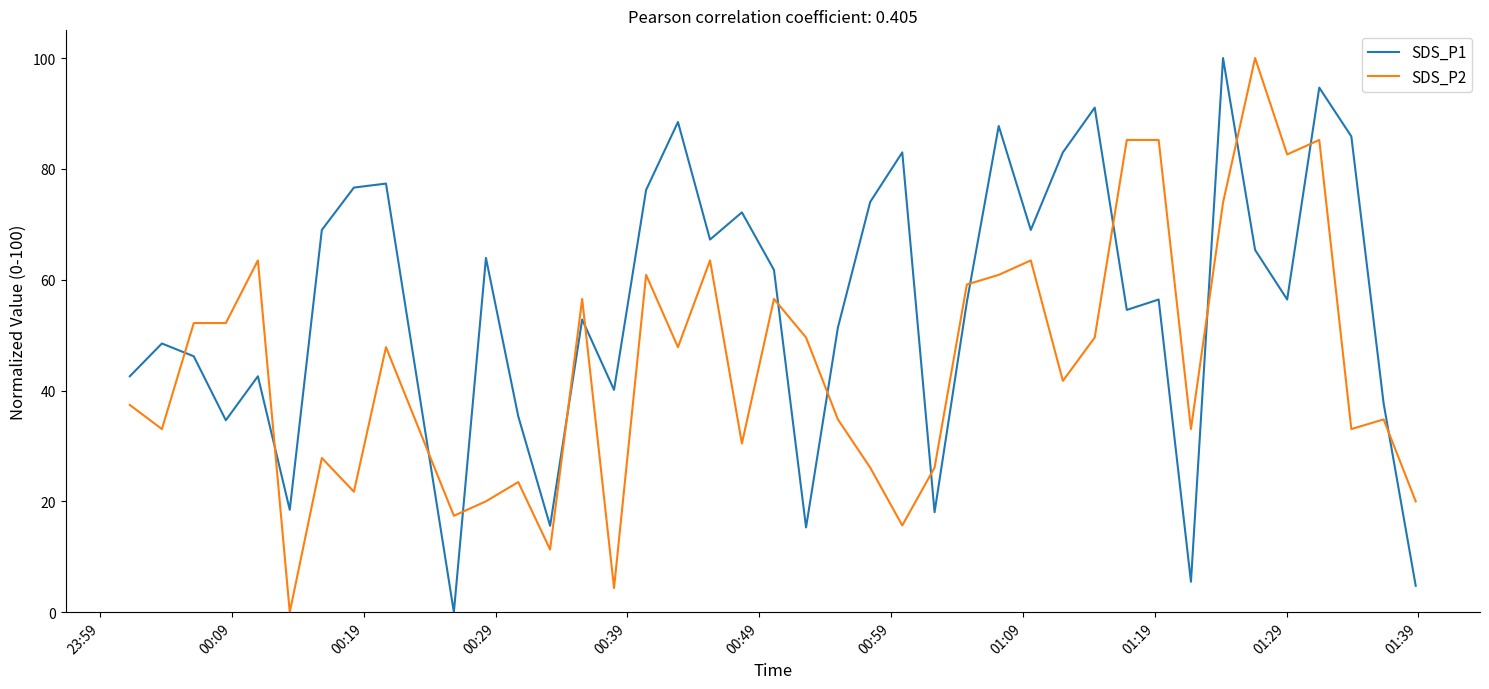

What is the difference between the maximum and minimum values in the SDS_P2 series?

100.0